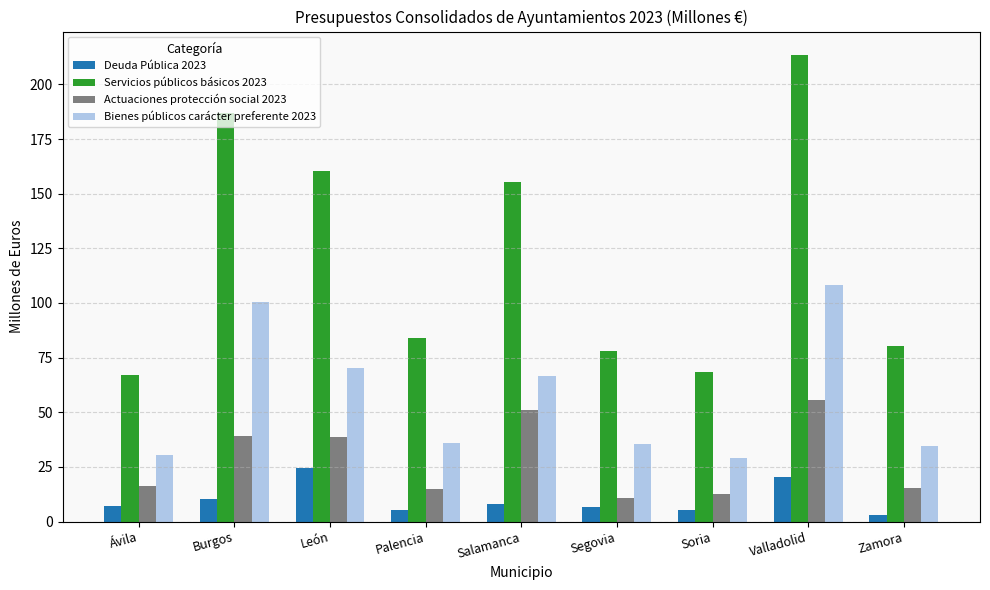

The value of Actuaciones protección social 2023 at Zamora is 25.4. True or false?

False